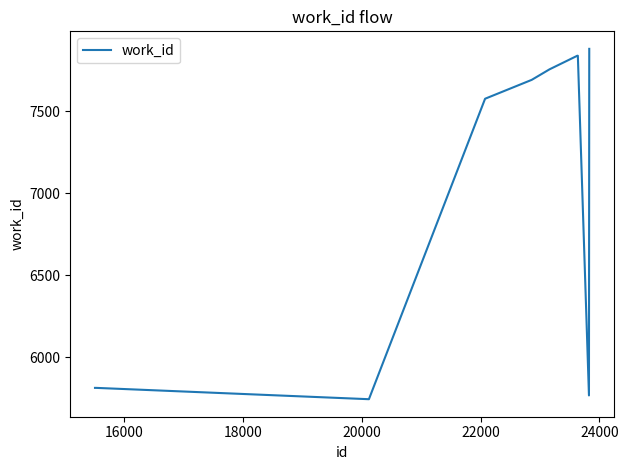

What is the average value?

6971